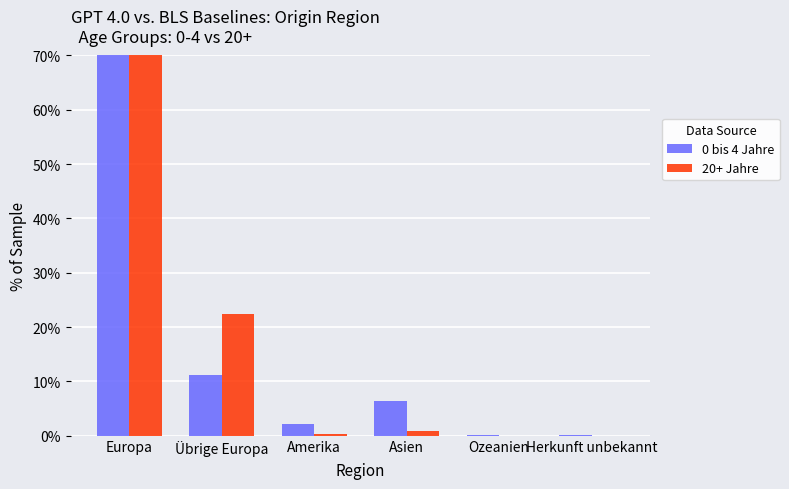

How many bars are there in total?

12